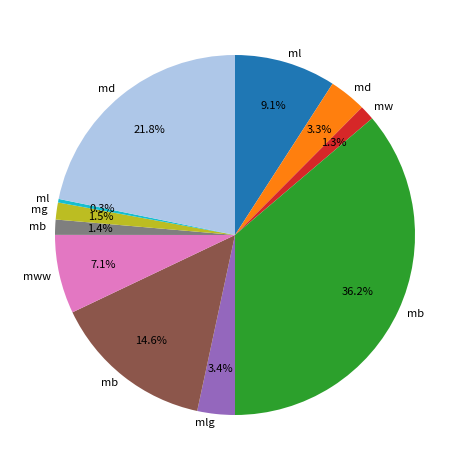

Is there any slice that represents more than half of the pie?

No